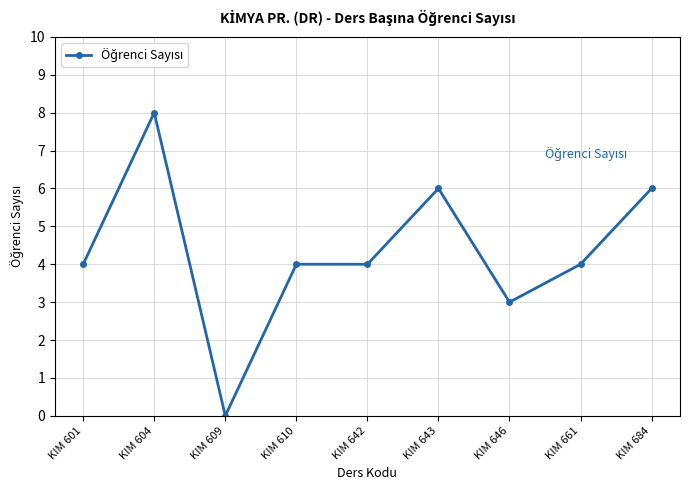

What is the average value?

4